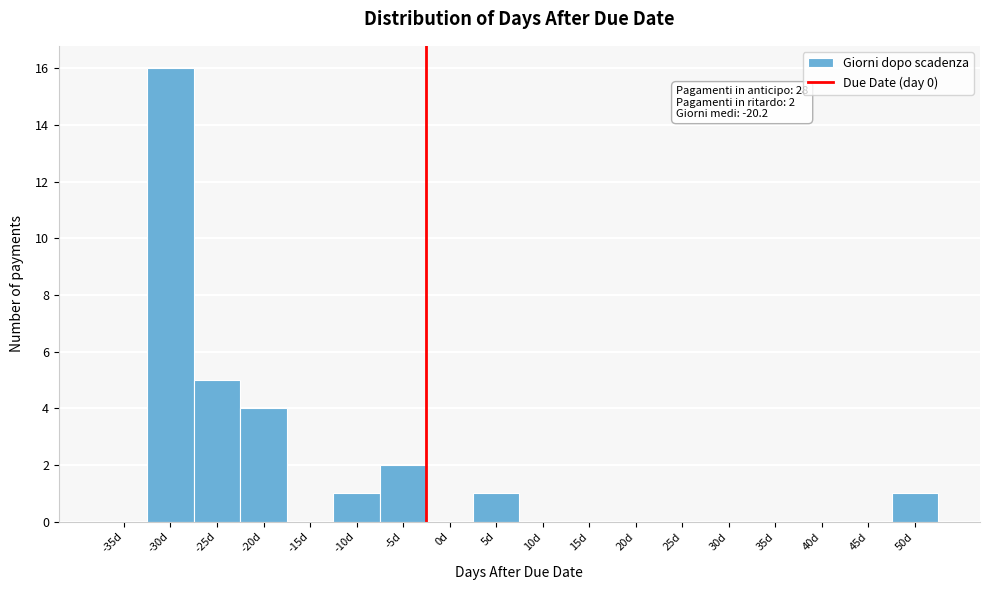

Reading right to left, transcribe all the data shown in this chart.

50d=1	45d=0	40d=0	35d=0	30d=0	25d=0	20d=0	15d=0	10d=0	5d=1	0d=0	-5d=2	-10d=1	-15d=0	-20d=4	-25d=5	-30d=16	-35d=0